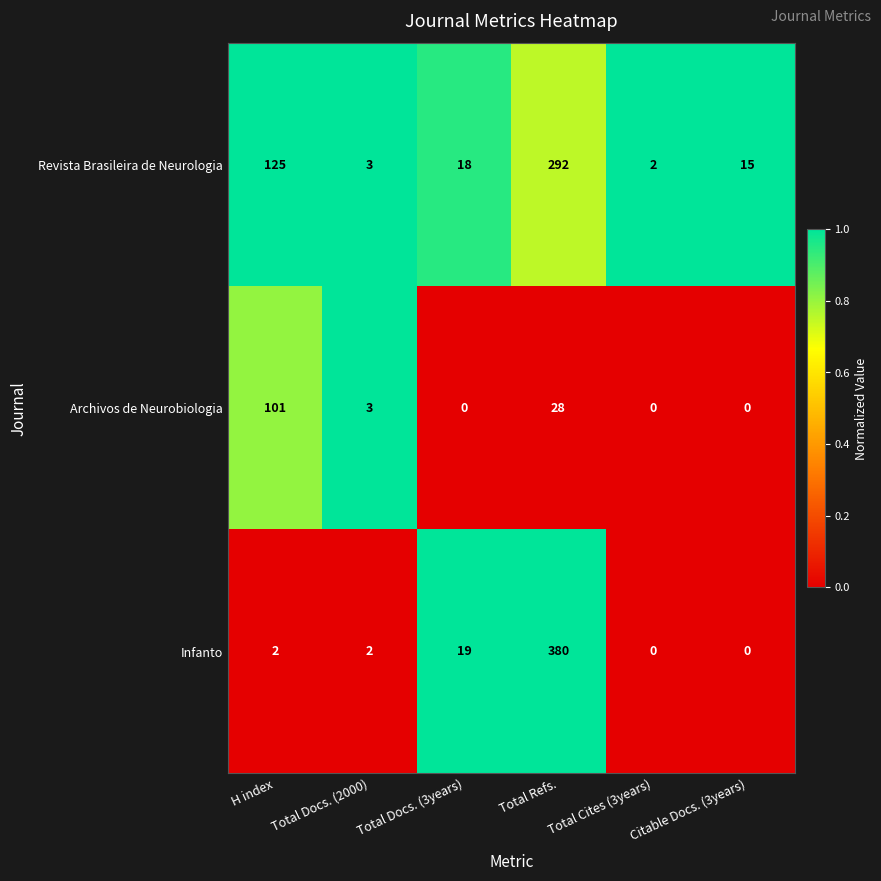

How many data points does each series have?

6